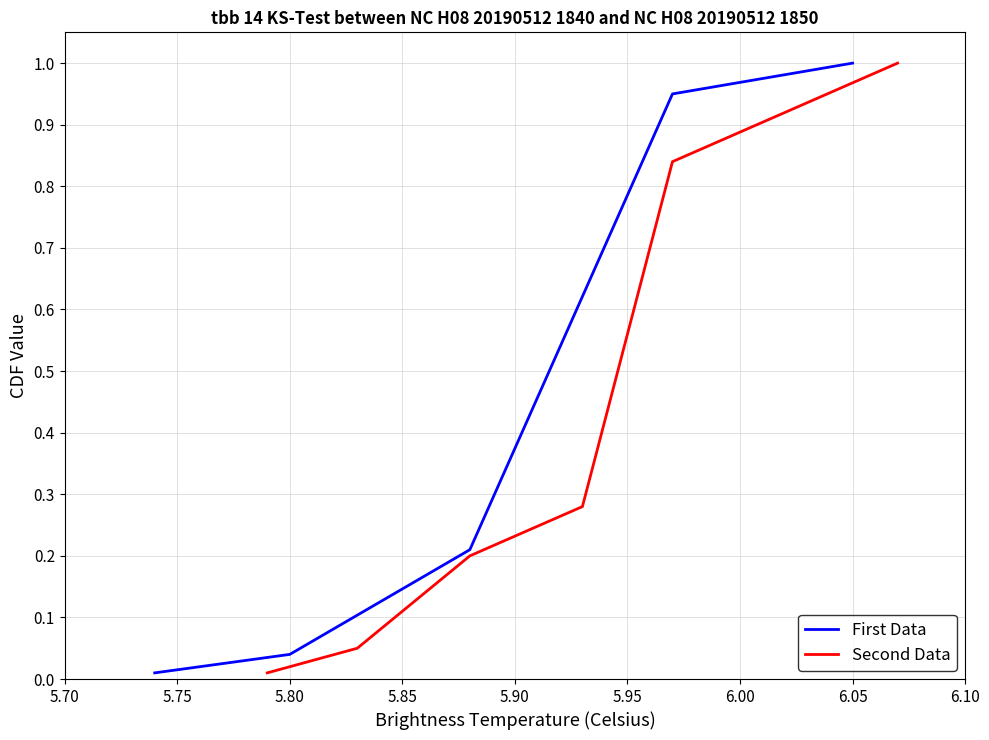

The value of Second Data at 17 is 1.5. True or false?

False